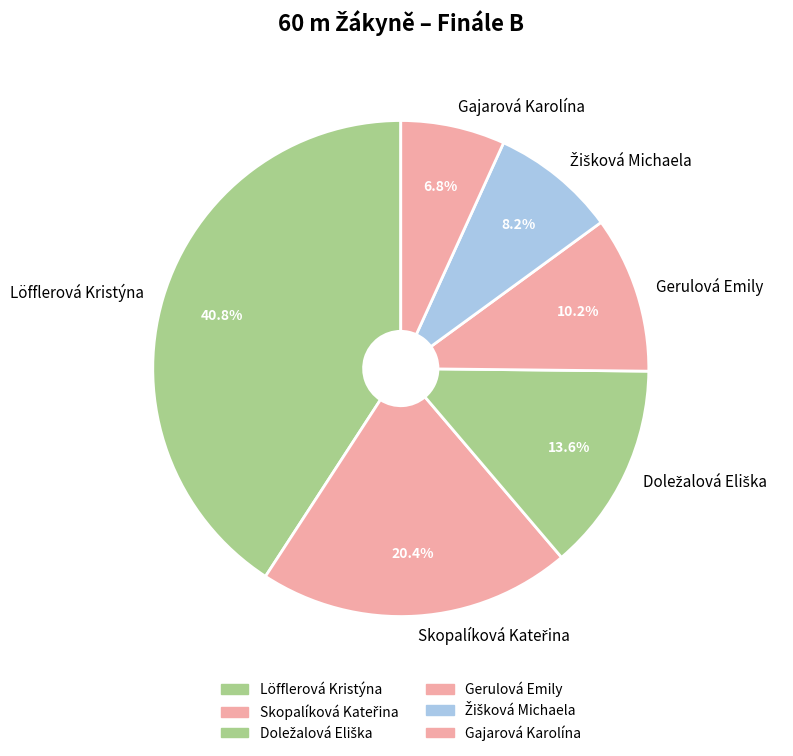

How many segments does this pie chart have?

6